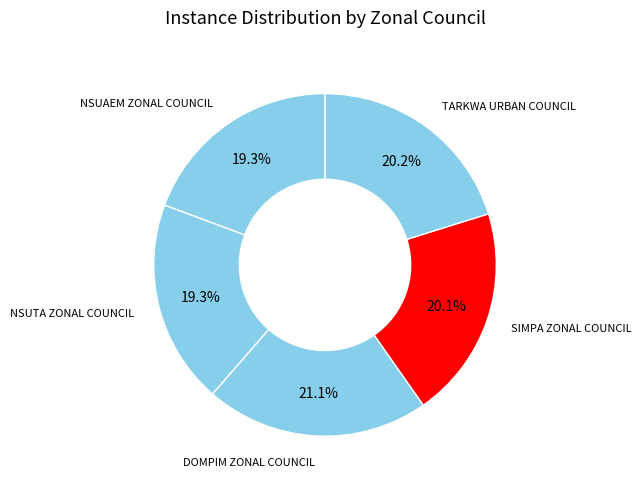

Count the number of slices in the pie.

5